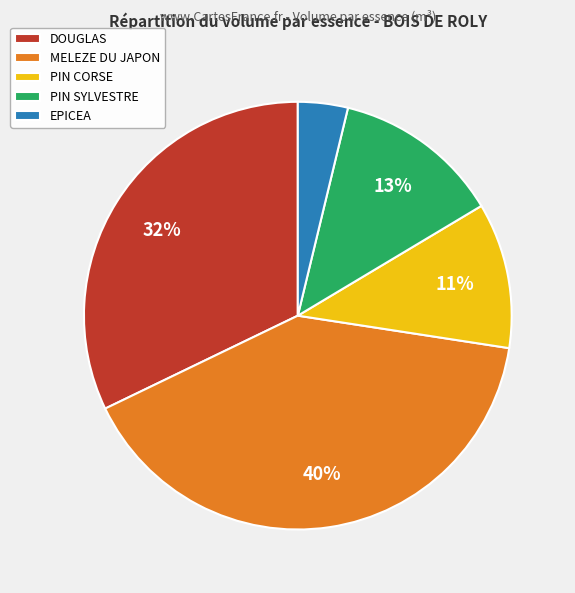

Is there any slice that represents more than half of the pie?

No